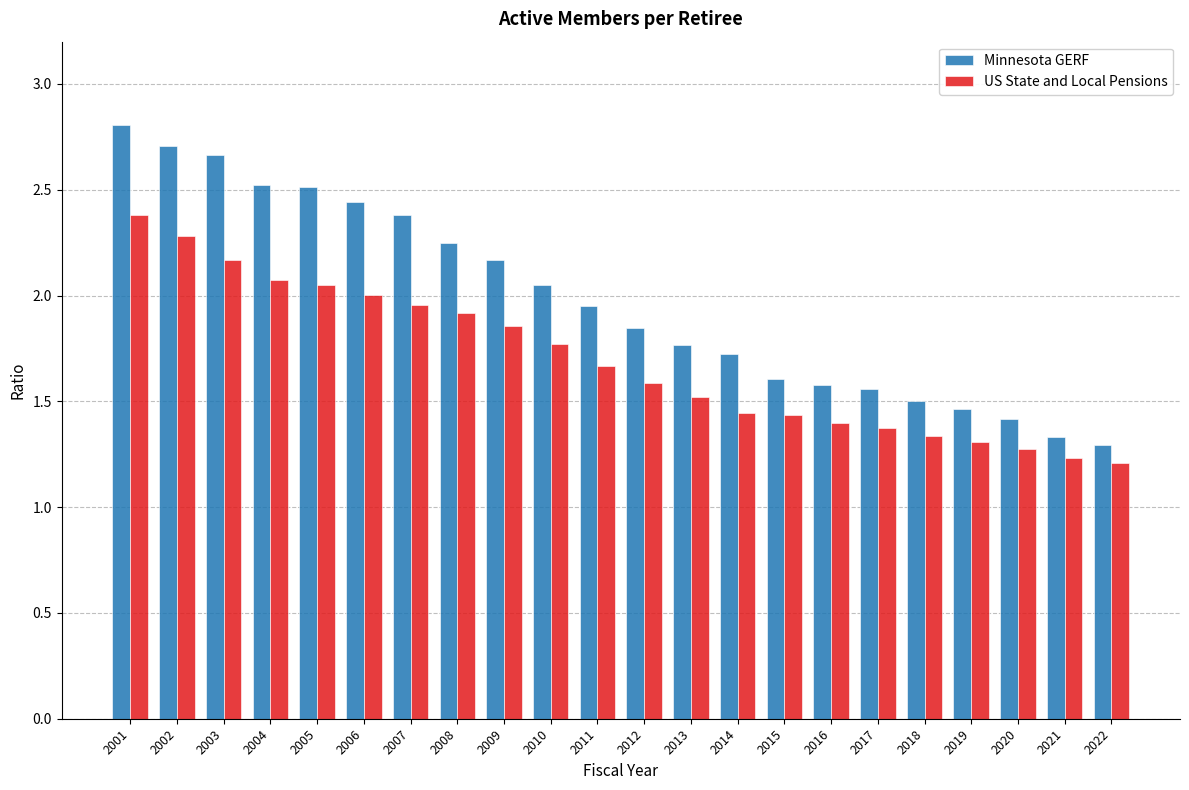

How many data points does each series have?

22